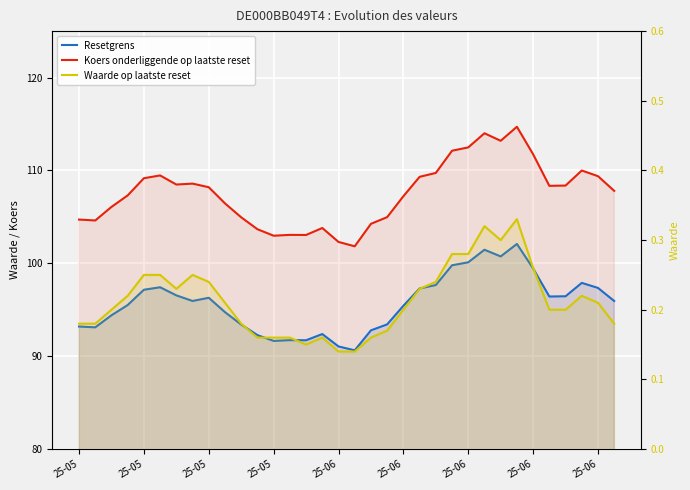

What is the highest value of the Waarde op laatste reset series?

0.3